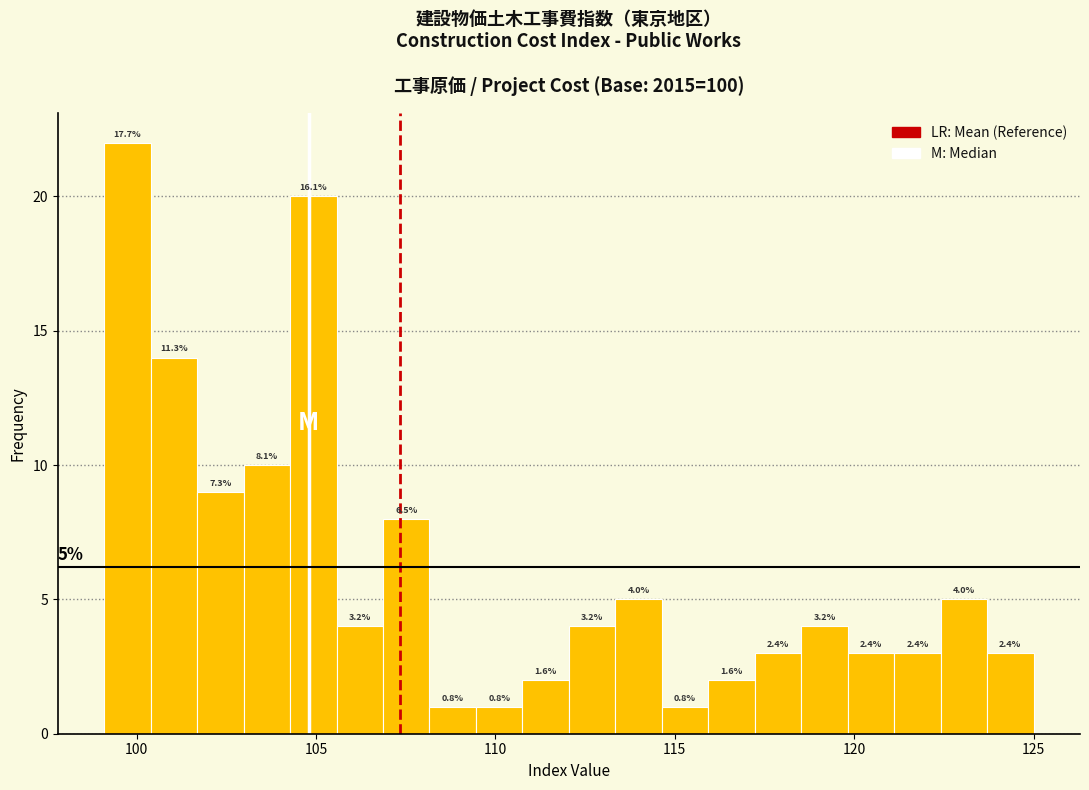

Read against the x-axis, roughly where is the centre of the tallest bar?

99.5